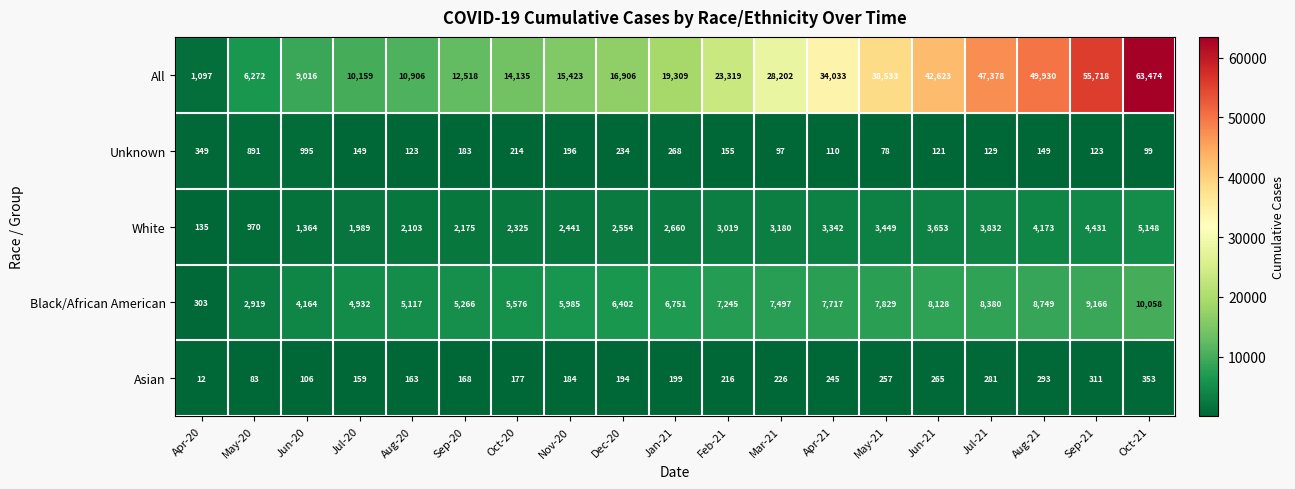

Which series changed the most between Jun-20 and Aug-21?

All